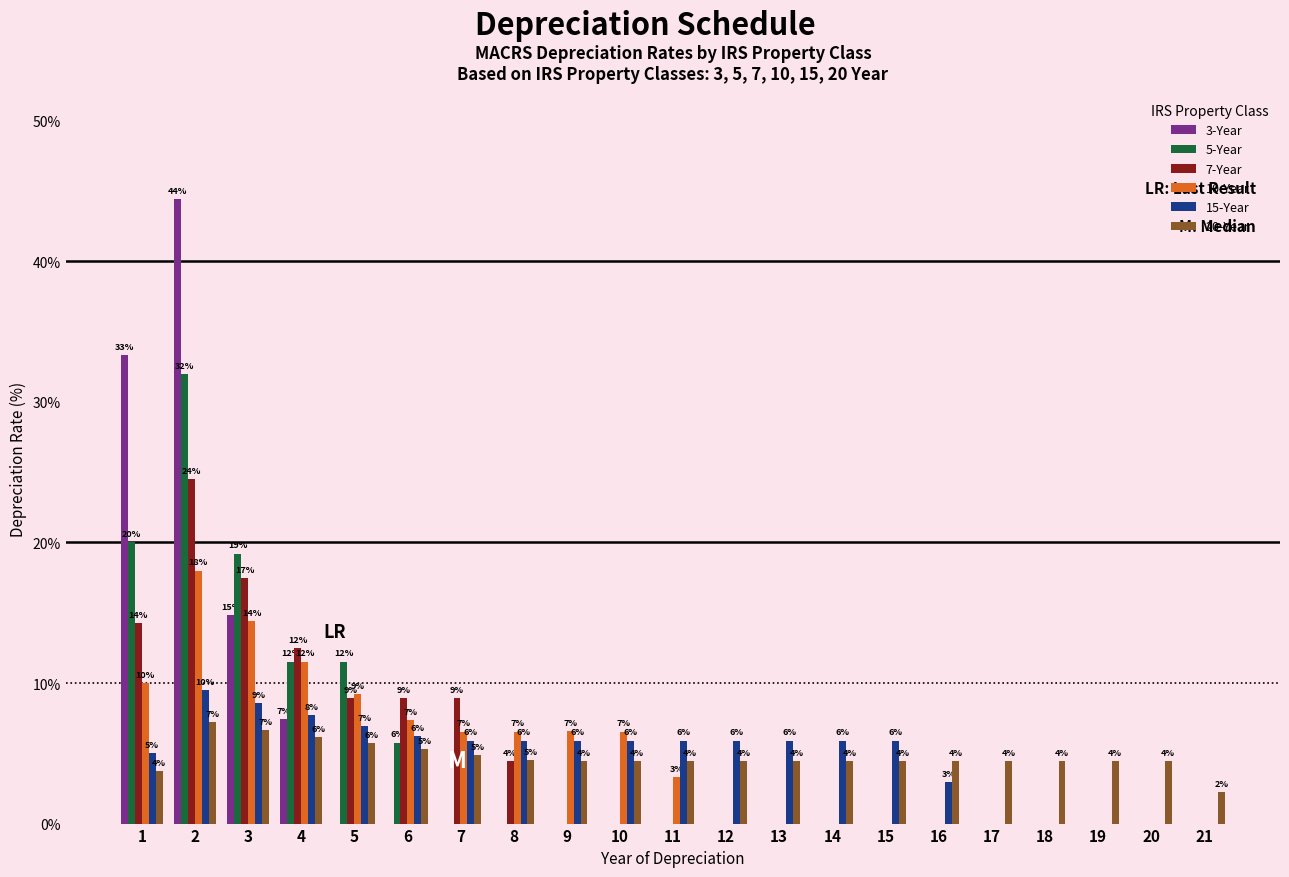

What are all the series names shown in the legend?

3-Year, 5-Year, 7-Year, 10-Year, 15-Year, 20-Year